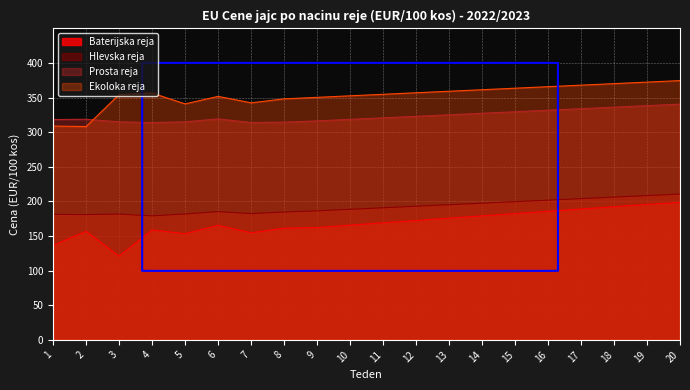

Reading left to right, what are all the values shown in this chart?

Baterijska reja: 1=136.6	2=156.9	3=121.1	4=158.8	5=153.6	6=165.5	7=154.7	8=161.5	9=162.3	10=165.8	11=169.2	12=172.5	13=175.9	14=179.2	15=182.5	16=185.8	17=189.1	18=192.4	19=195.7	20=198.6
Hlevska reja: 1=181.4	2=181.1	3=181.8	4=179.2	5=182.0	6=185.3	7=182.4	8=184.8	9=186.5	10=188.7	11=190.9	12=193.1	13=195.3	14=197.5	15=199.7	16=201.9	17=204.1	18=206.3	19=208.5	20=210.7
Prosta reja: 1=318.4	2=318.8	3=315.1	4=314.1	5=315.1	6=319.4	7=314.2	8=314.7	9=316.5	10=318.7	11=320.9	12=323.1	13=325.3	14=327.5	15=329.7	16=331.9	17=334.1	18=336.3	19=338.5	20=340.7
Ekoloka reja: 1=309.0	2=308.3	3=354.5	4=356.7	5=341.0	6=351.9	7=342.6	8=348.3	9=350.5	10=352.7	11=354.9	12=357.1	13=359.3	14=361.5	15=363.7	16=365.9	17=368.1	18=370.3	19=372.5	20=374.7